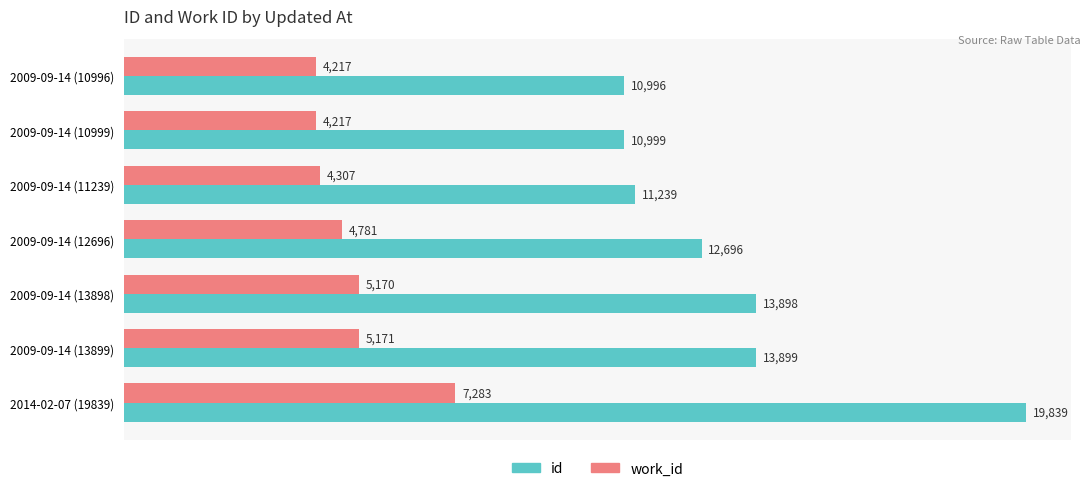

Where is id nearest to the value 15417?

2009-09-14 (13899)